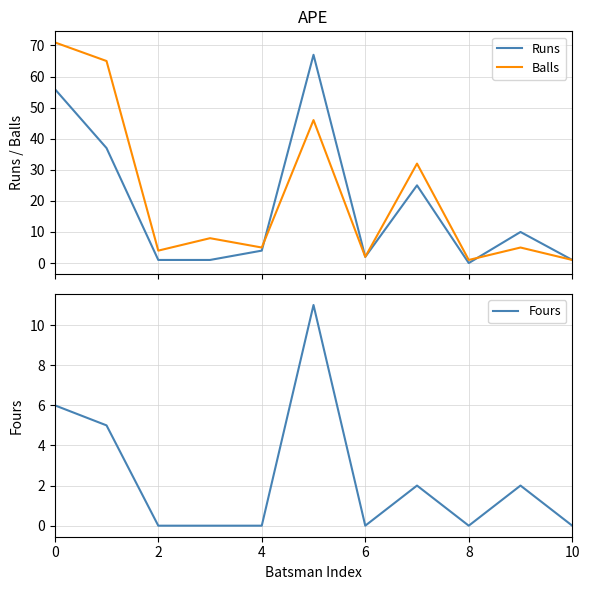

Which series has the largest range (max minus min)?

Balls